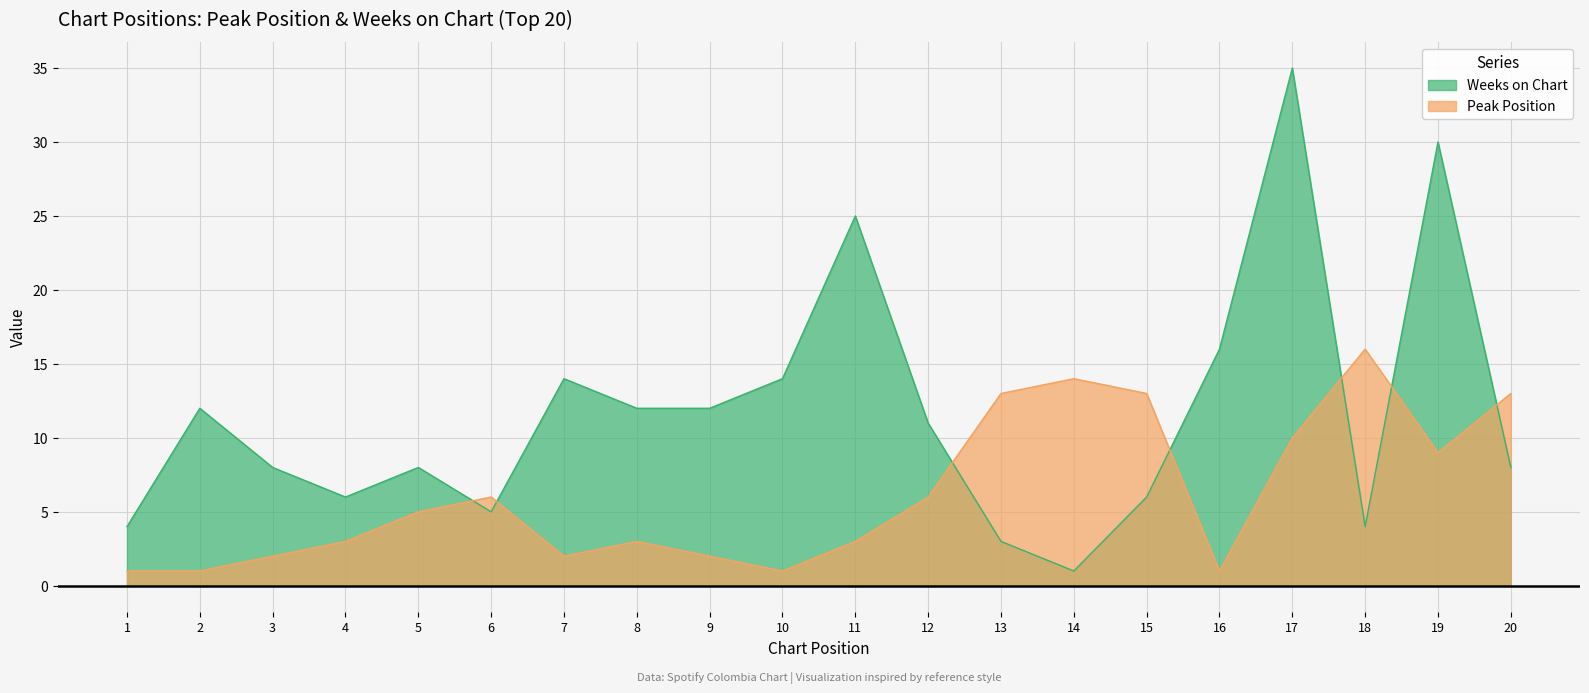

What is the difference between the second highest and second lowest values in the Peak Position series?

13